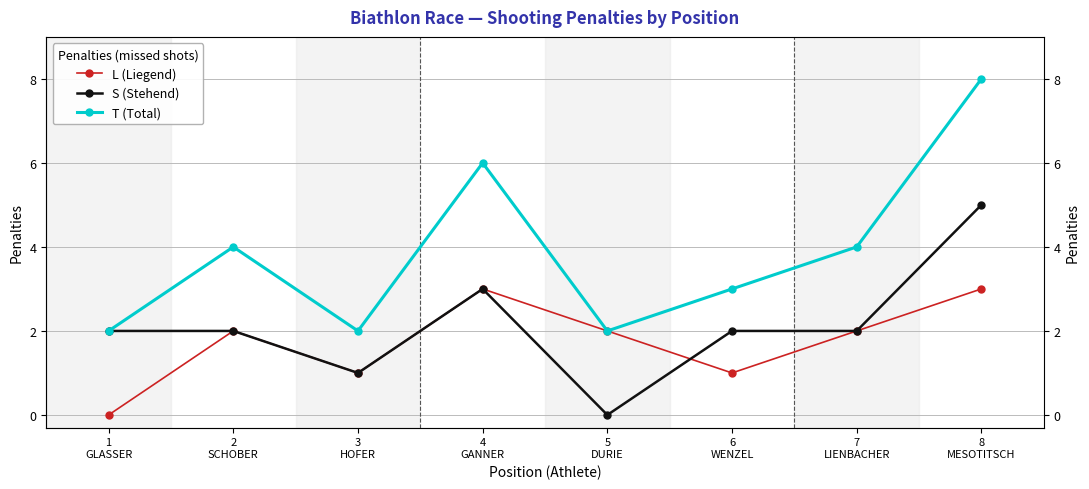

Which category has the lowest value in the T (Total) series?

1
GLASSER